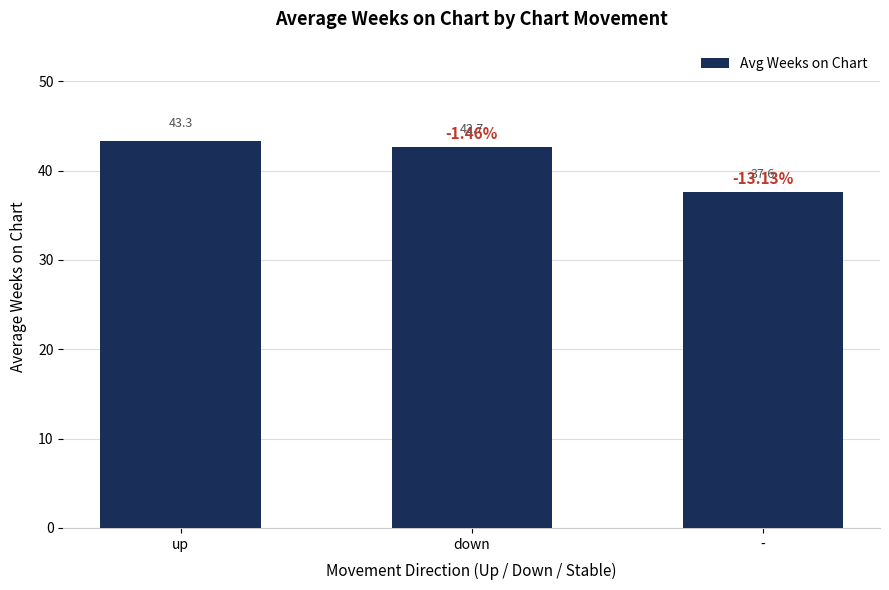

Is it true that the value at down is 18.6?

False